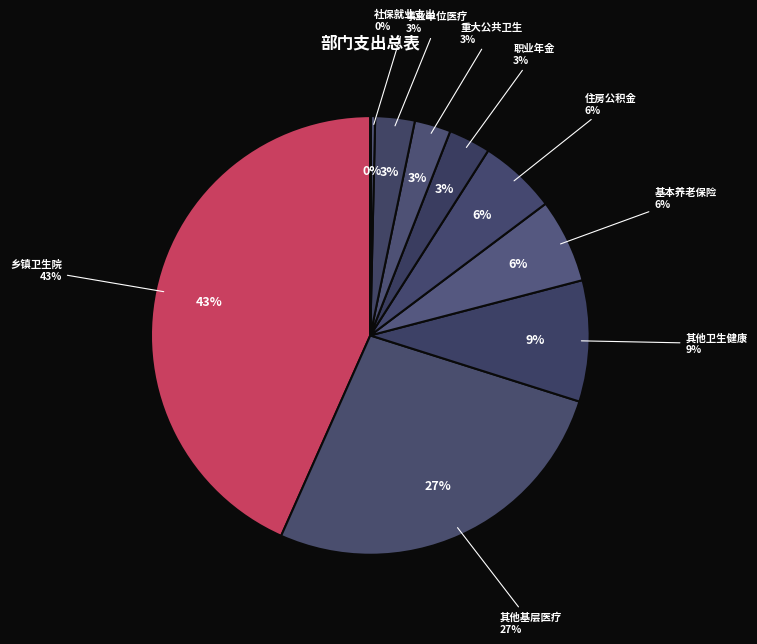

Between 住房公积金 and 其他基层医疗卫生机构支出, which is larger?

其他基层医疗卫生机构支出